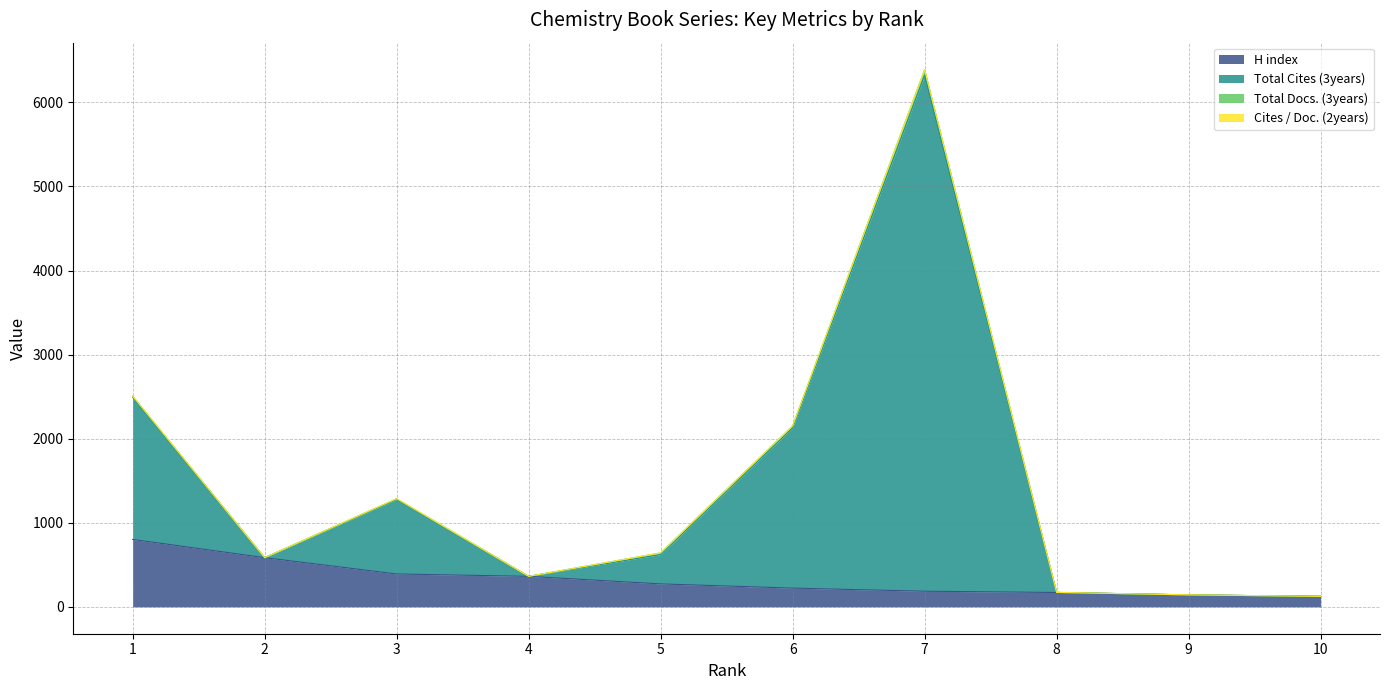

The value of H index at 1 is 802. True or false?

True